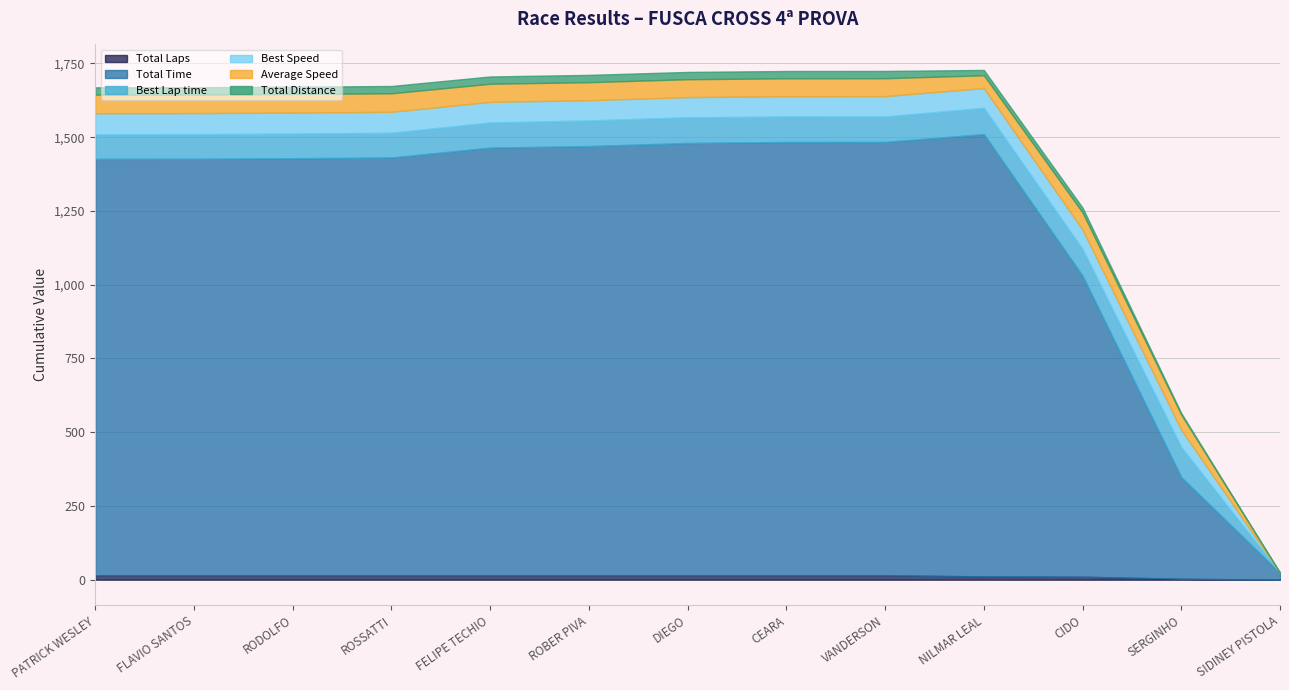

Where is Total Time nearest to the value 761?

CIDO